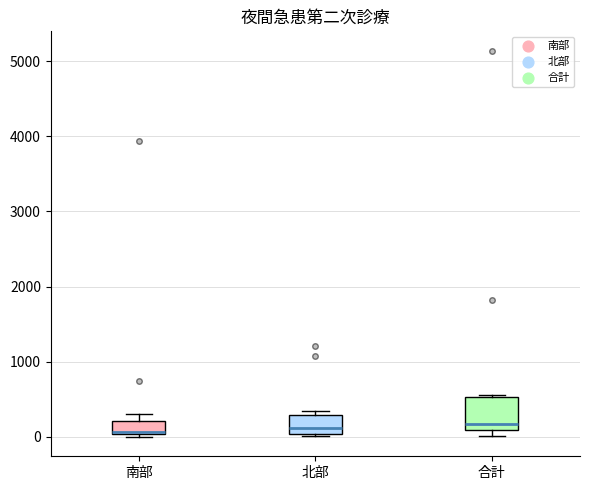

Where does the median line of the box for 北部 sit on the y-axis? The values are not printed on the chart, so give them approximately, as read against the axis.

100